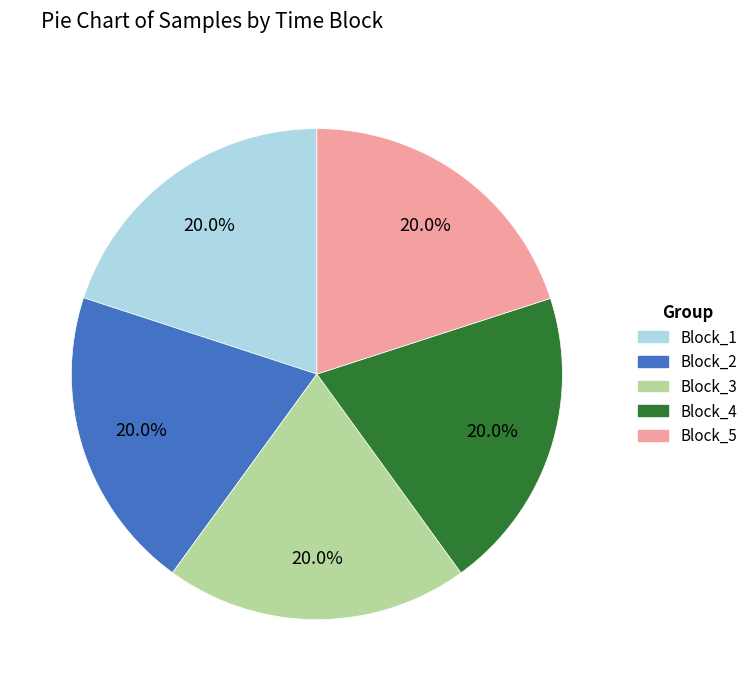

How many segments does this pie chart have?

5